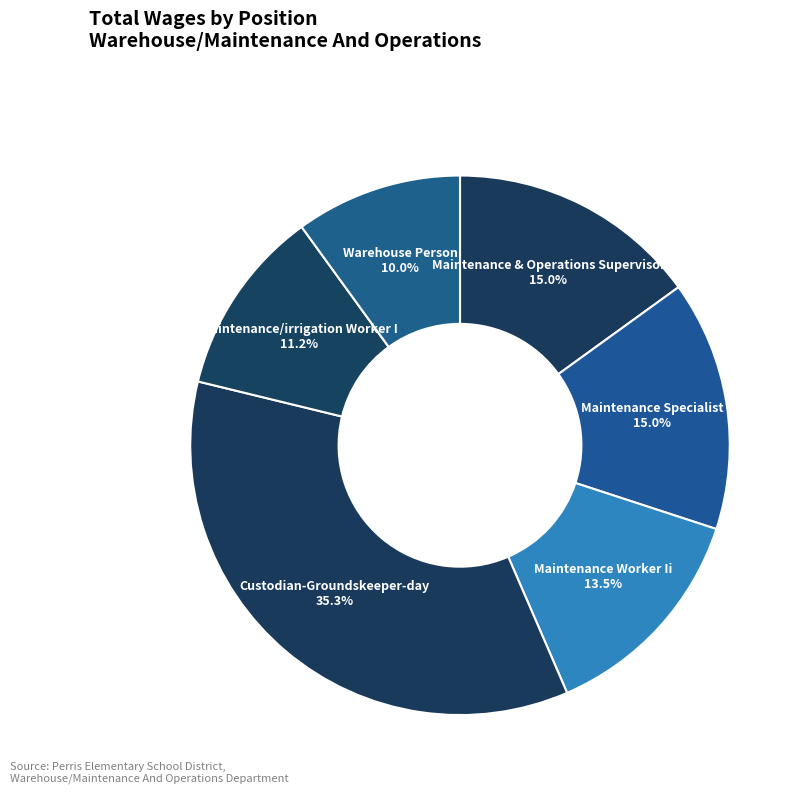

To the nearest percent, what is the difference between the largest and smallest slice percentages?

25%